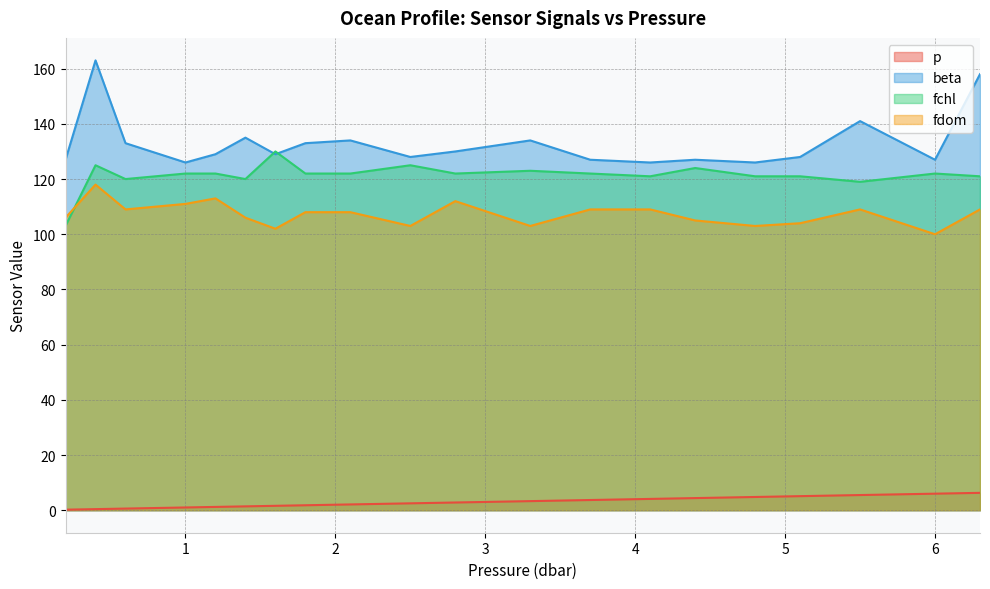

What is the sum of all p values?

58.8